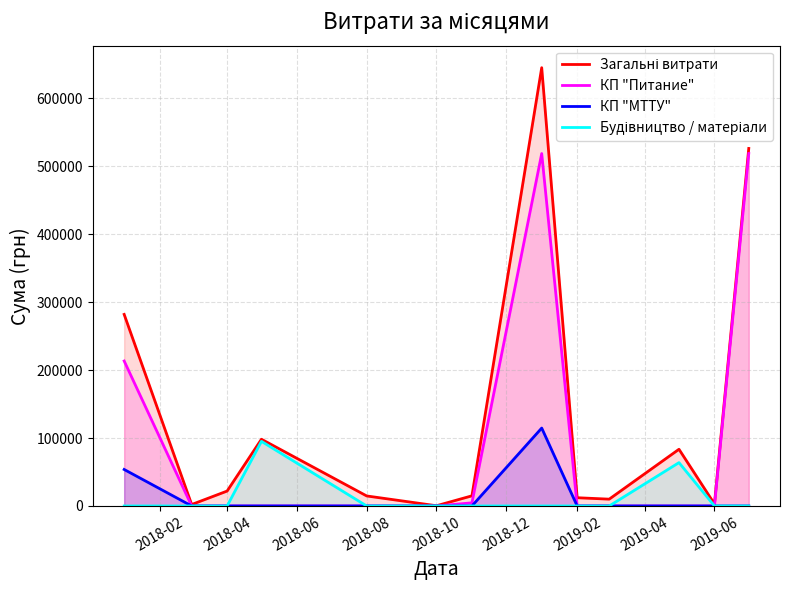

Does the chart have visible grid lines?

Yes